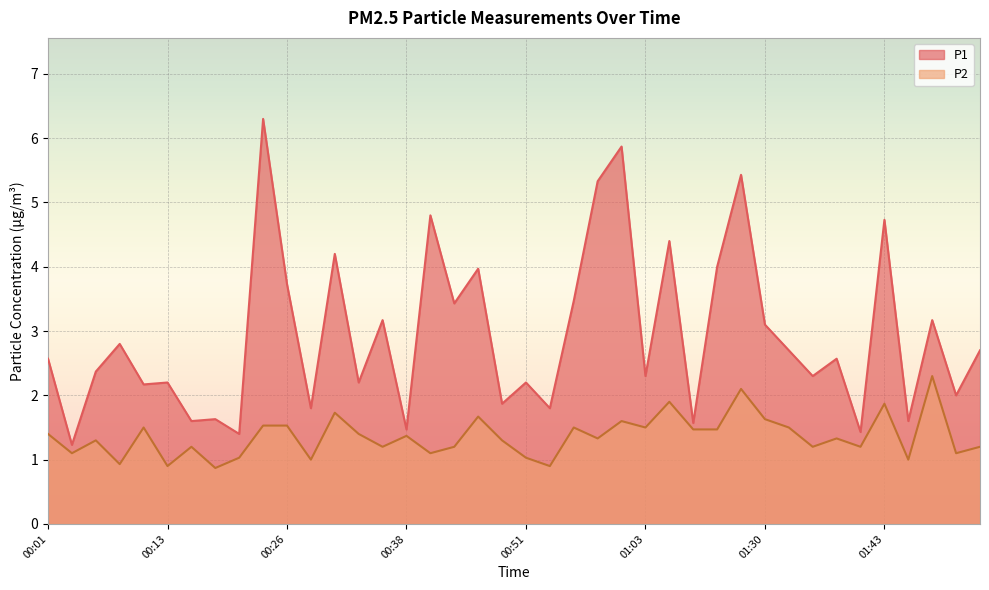

Reading left to right, transcribe all the data shown in this chart.

P1: 00:01=2.6	00:03=1.2	00:06=2.4	00:08=2.8	00:11=2.2	00:13=2.2	00:16=1.6	00:18=1.6	00:21=1.4	00:23=6.3	00:26=3.7	00:28=1.8	00:31=4.2	00:33=2.2	00:36=3.2	00:38=1.5	00:41=4.8	00:43=3.4	00:46=4.0	00:48=1.9	00:51=2.2	00:53=1.8	00:56=3.5	00:58=5.3	01:01=5.9	01:03=2.3	01:11=4.4	01:14=1.6	01:17=4.0	01:28=5.4	01:30=3.1	01:33=2.7	01:36=2.3	01:38=2.6	01:41=1.4	01:43=4.7	01:46=1.6	01:48=3.2	01:51=2.0	01:53=2.7
P2: 00:01=1.4	00:03=1.1	00:06=1.3	00:08=0.9	00:11=1.5	00:13=0.9	00:16=1.2	00:18=0.9	00:21=1.0	00:23=1.5	00:26=1.5	00:28=1.0	00:31=1.7	00:33=1.4	00:36=1.2	00:38=1.4	00:41=1.1	00:43=1.2	00:46=1.7	00:48=1.3	00:51=1.0	00:53=0.9	00:56=1.5	00:58=1.3	01:01=1.6	01:03=1.5	01:11=1.9	01:14=1.5	01:17=1.5	01:28=2.1	01:30=1.6	01:33=1.5	01:36=1.2	01:38=1.3	01:41=1.2	01:43=1.9	01:46=1.0	01:48=2.3	01:51=1.1	01:53=1.2